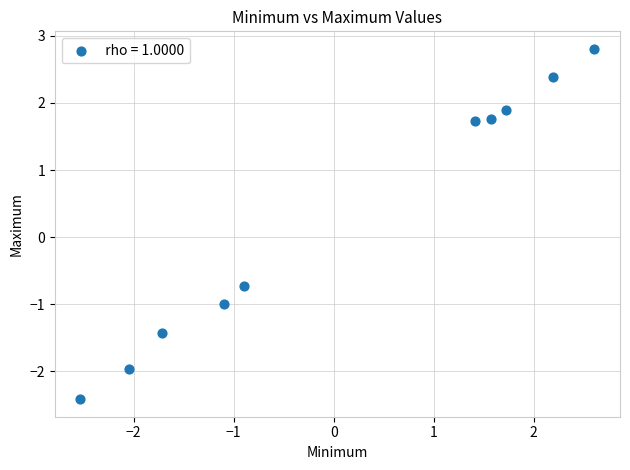

What is the range of X values (max minus min)?

5.1